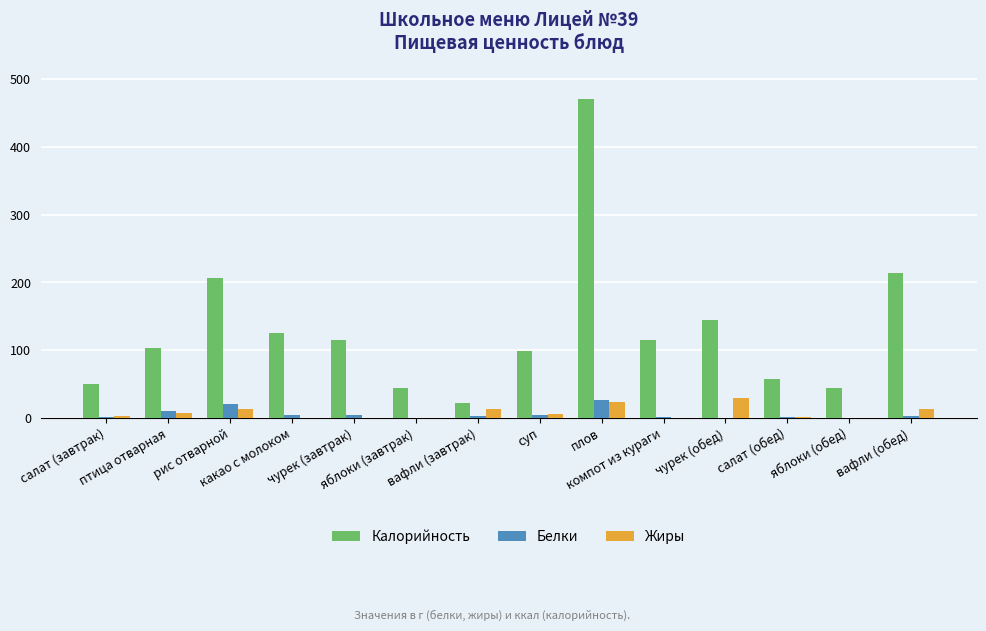

What is the sum of all Жиры values?

111.2